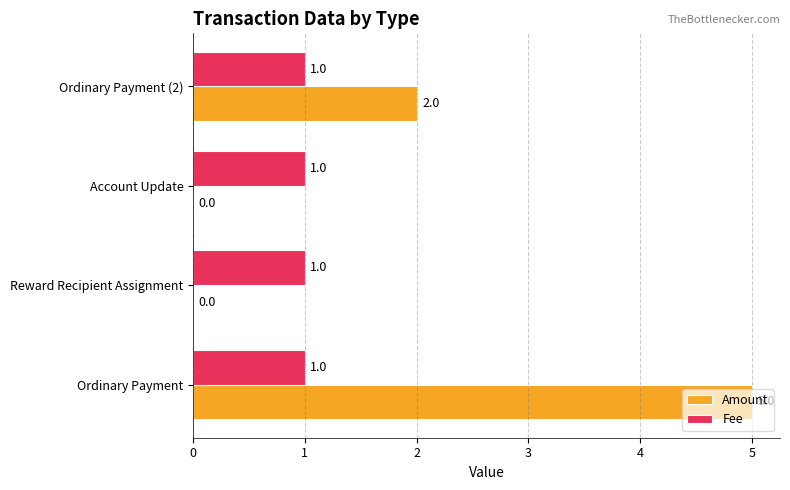

Between Ordinary Payment and Reward Recipient Assignment, which series saw the biggest shift?

Amount